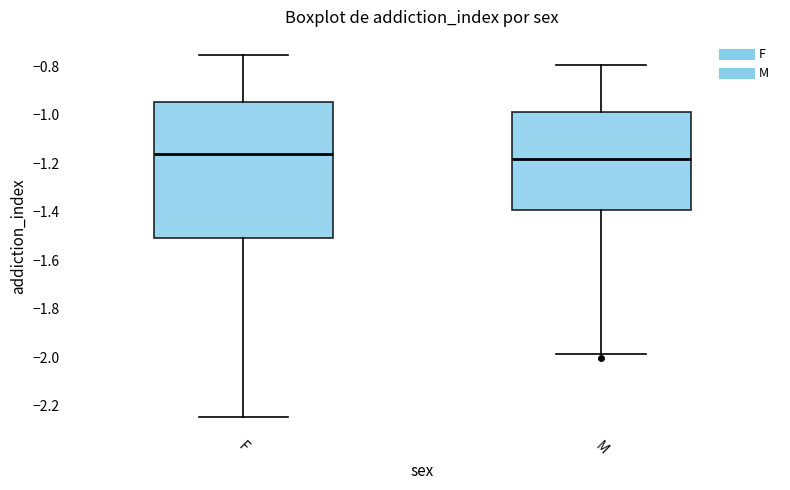

Which box is the tallest, from its lower edge to its upper edge?

F